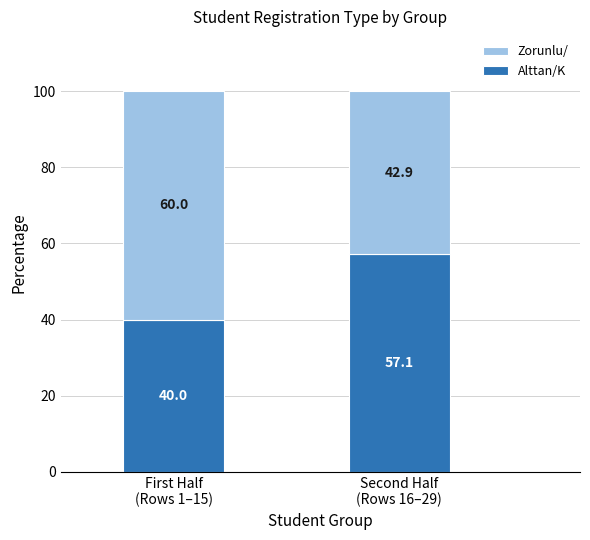

How many series are shown in this chart?

2